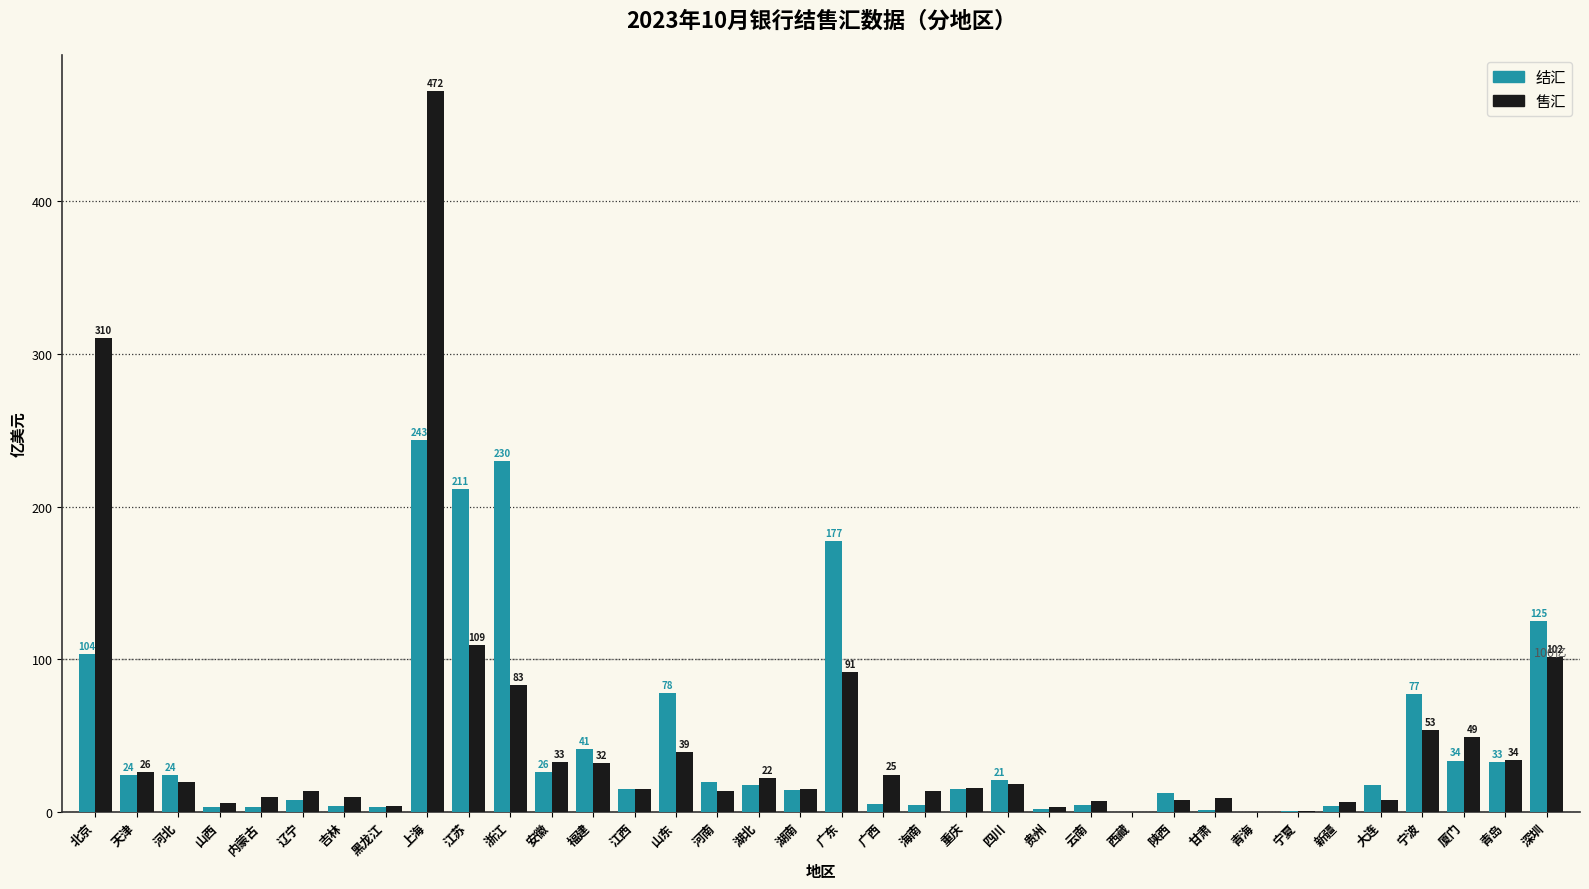

What is the highest value of the 售汇 series?

472.2